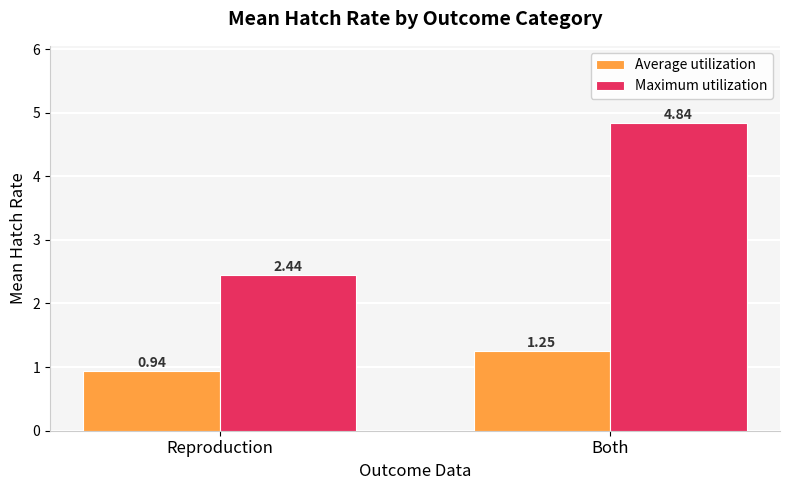

How many bars are there in each group?

2